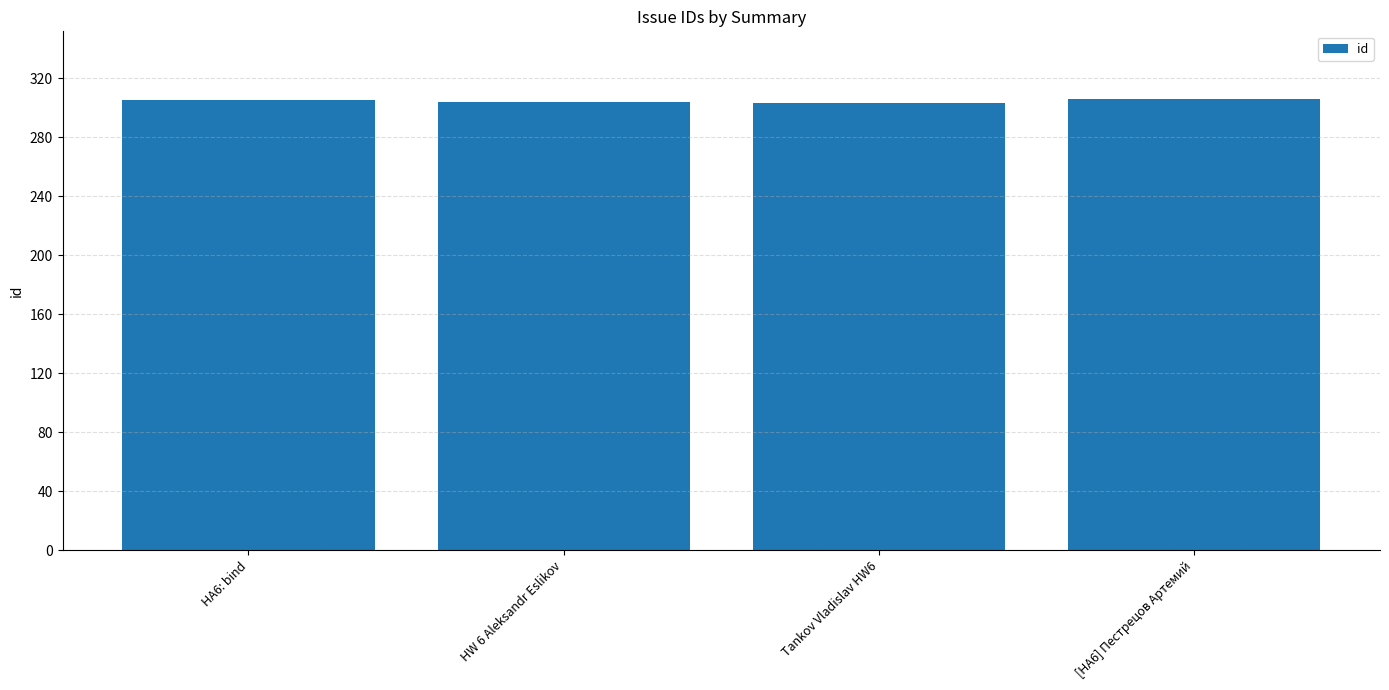

Is it true that the value at [HA6] Пестрецов Артемий is 306?

True